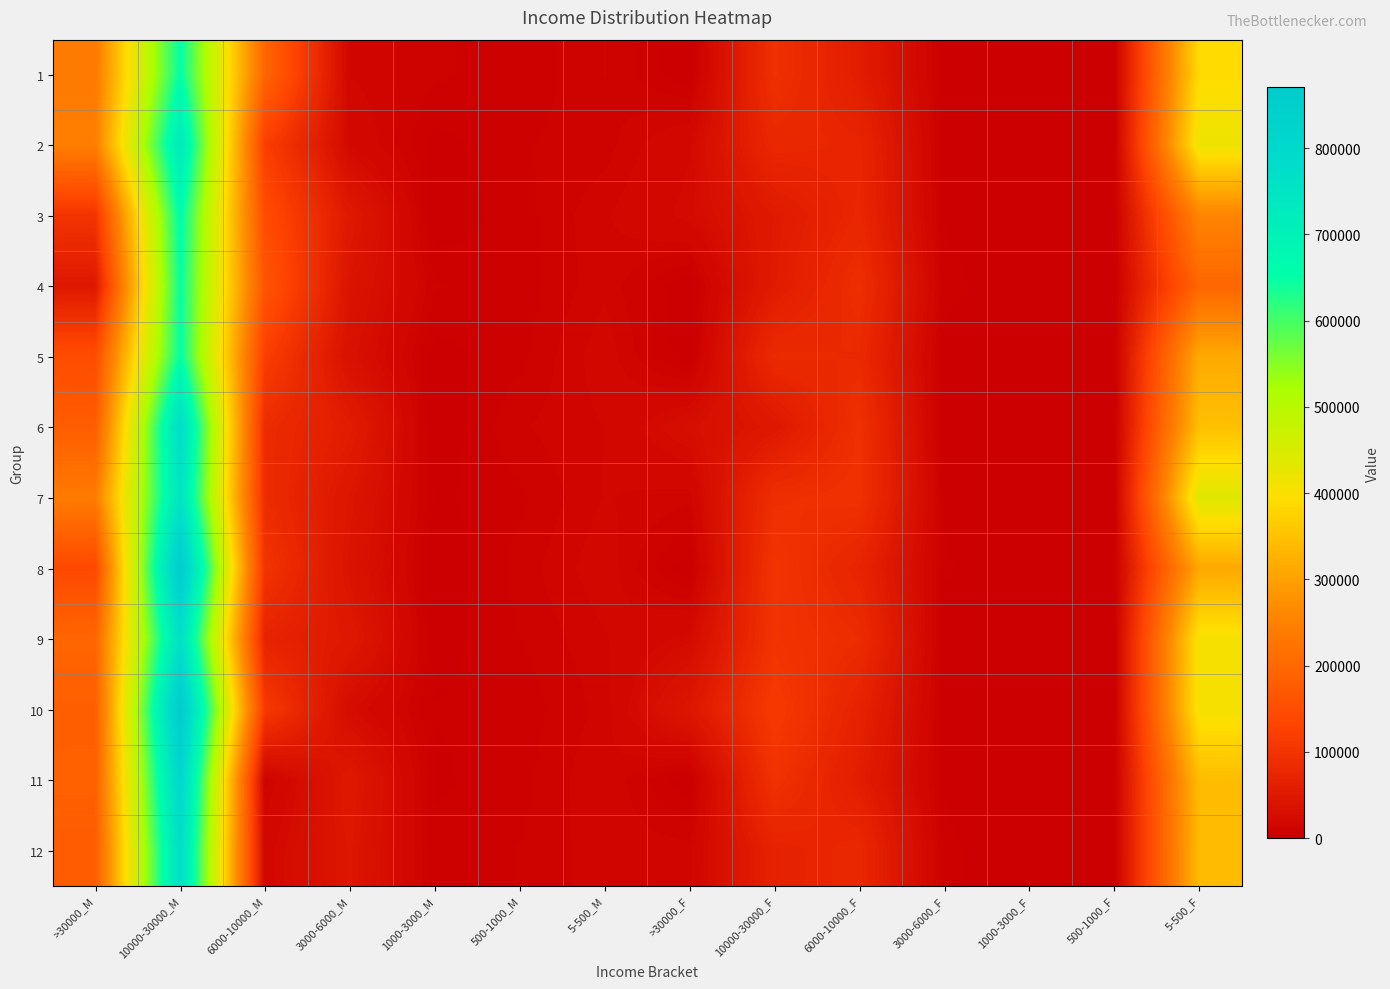

Reading left to right, list all the values displayed in this chart.

1: >30000_M=234638	10000-30000_M=652043	6000-10000_M=195952	3000-6000_M=13325	1000-3000_M=7700	500-1000_M=3994	5-500_M=10365	>30000_F=0	10000-30000_F=93107	6000-10000_F=57297	3000-6000_F=2084	1000-3000_F=0	500-1000_F=995	5-500_F=388121
2: >30000_M=244848	10000-30000_M=729035	6000-10000_M=120671	3000-6000_M=19692	1000-3000_M=1902	500-1000_M=6484	5-500_M=8560	>30000_F=19815	10000-30000_F=78078	6000-10000_F=73231	3000-6000_F=2013	1000-3000_F=955	500-1000_F=0	5-500_F=418940
3: >30000_M=101834	10000-30000_M=660822	6000-10000_M=146252	3000-6000_M=48652	1000-3000_M=0	500-1000_M=5295	5-500_M=12957	>30000_F=22246	10000-30000_F=51604	6000-10000_F=76244	3000-6000_F=2845	1000-3000_F=0	500-1000_F=498	5-500_F=255271
4: >30000_M=48029	10000-30000_M=646501	6000-10000_M=163510	3000-6000_M=39468	1000-3000_M=7219	500-1000_M=4677	5-500_M=12715	>30000_F=0	10000-30000_F=53751	6000-10000_F=89515	3000-6000_F=4872	1000-3000_F=0	500-1000_F=996	5-500_F=197163
5: >30000_M=148241	10000-30000_M=651550	6000-10000_M=120921	3000-6000_M=33136	1000-3000_M=1735	500-1000_M=5741	5-500_M=16266	>30000_F=0	10000-30000_F=83445	6000-10000_F=81046	3000-6000_F=1251	1000-3000_F=0	500-1000_F=997	5-500_F=314980
6: >30000_M=179302	10000-30000_M=778978	6000-10000_M=85462	3000-6000_M=56468	1000-3000_M=0	500-1000_M=9735	5-500_M=13654	>30000_F=29218	10000-30000_F=46654	6000-10000_F=93533	3000-6000_F=0	1000-3000_F=0	500-1000_F=0	5-500_F=348707
7: >30000_M=237842	10000-30000_M=753366	6000-10000_M=86080	3000-6000_M=43144	1000-3000_M=2652	500-1000_M=5990	5-500_M=13861	>30000_F=11395	10000-30000_F=90630	6000-10000_F=95186	3000-6000_F=2652	1000-3000_F=0	500-1000_F=994	5-500_F=438699
8: >30000_M=140640	10000-30000_M=866885	6000-10000_M=100445	3000-6000_M=38727	1000-3000_M=0	500-1000_M=8233	5-500_M=16363	>30000_F=0	10000-30000_F=100445	6000-10000_F=70855	3000-6000_F=3873	1000-3000_F=0	500-1000_F=0	5-500_F=311940
9: >30000_M=196558	10000-30000_M=766427	6000-10000_M=69115	3000-6000_M=48942	1000-3000_M=1592	500-1000_M=6691	5-500_M=13168	>30000_F=22456	10000-30000_F=99132	6000-10000_F=85112	3000-6000_F=1592	1000-3000_F=0	500-1000_F=498	5-500_F=405348
10: >30000_M=181648	10000-30000_M=870345	6000-10000_M=112138	3000-6000_M=24420	1000-3000_M=3582	500-1000_M=4677	5-500_M=11396	>30000_F=44361	10000-30000_F=112138	6000-10000_F=67527	3000-6000_F=2390	1000-3000_F=0	500-1000_F=0	5-500_F=408064
11: >30000_M=185135	10000-30000_M=811424	6000-10000_M=8566	3000-6000_M=48759	1000-3000_M=2685	500-1000_M=5492	5-500_M=13596	>30000_F=0	10000-30000_F=96771	6000-10000_F=57566	3000-6000_F=2685	1000-3000_F=0	500-1000_F=0	5-500_F=342157
12: >30000_M=177970	10000-30000_M=773541	6000-10000_M=17425	3000-6000_M=45138	1000-3000_M=4344	500-1000_M=6988	5-500_M=12290	>30000_F=11681	10000-30000_F=67540	6000-10000_F=78196	3000-6000_F=4344	1000-3000_F=0	500-1000_F=822	5-500_F=340553